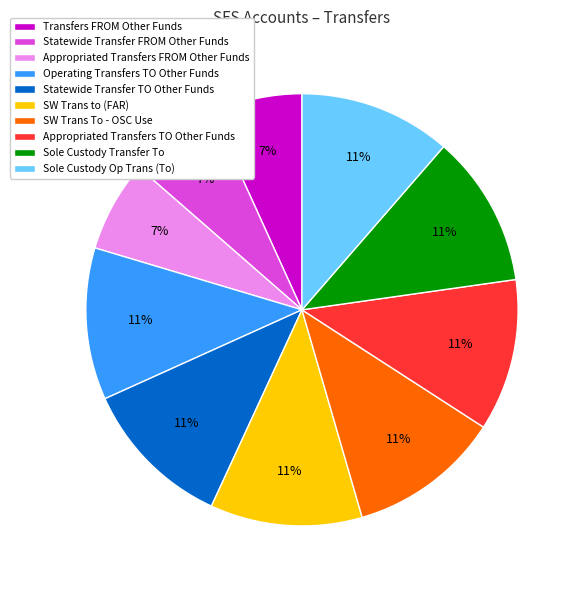

Which has a higher value, SW Trans To - OSC Use or Statewide Transfer FROM Other Funds?

SW Trans To - OSC Use